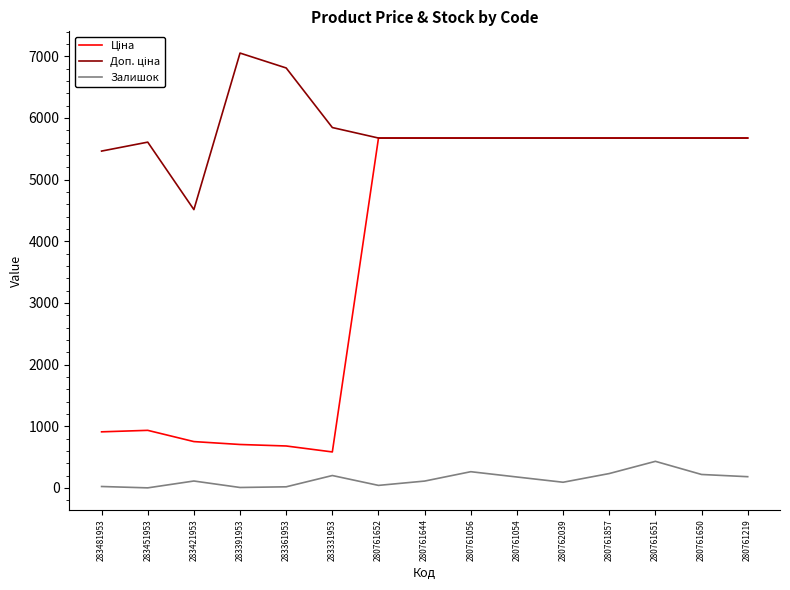

What is the difference between the Залишок values at 280761644 and 280761219?

71.0